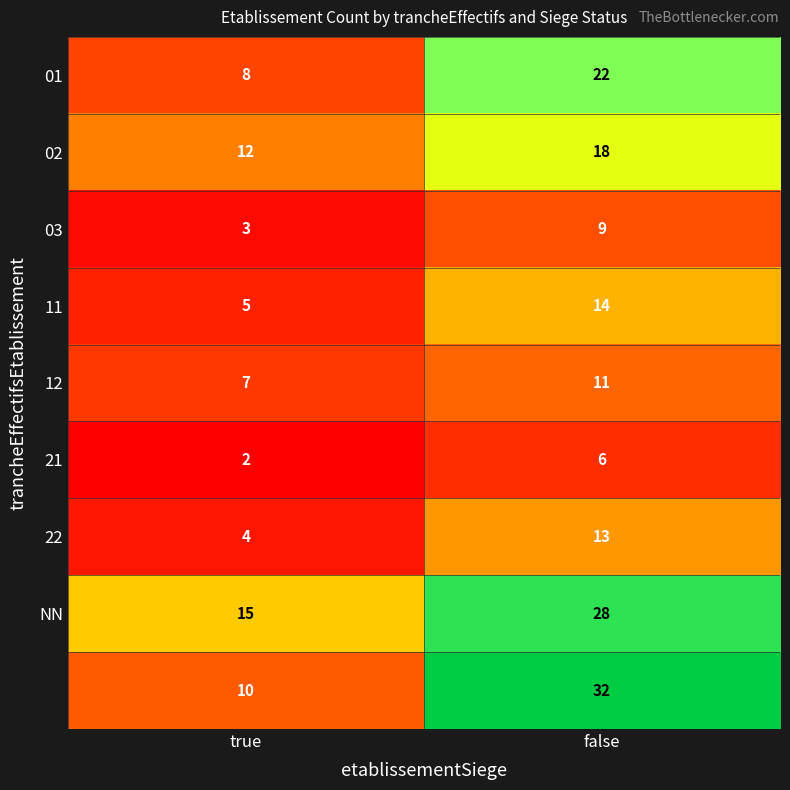

Count the number of categories in the chart.

2